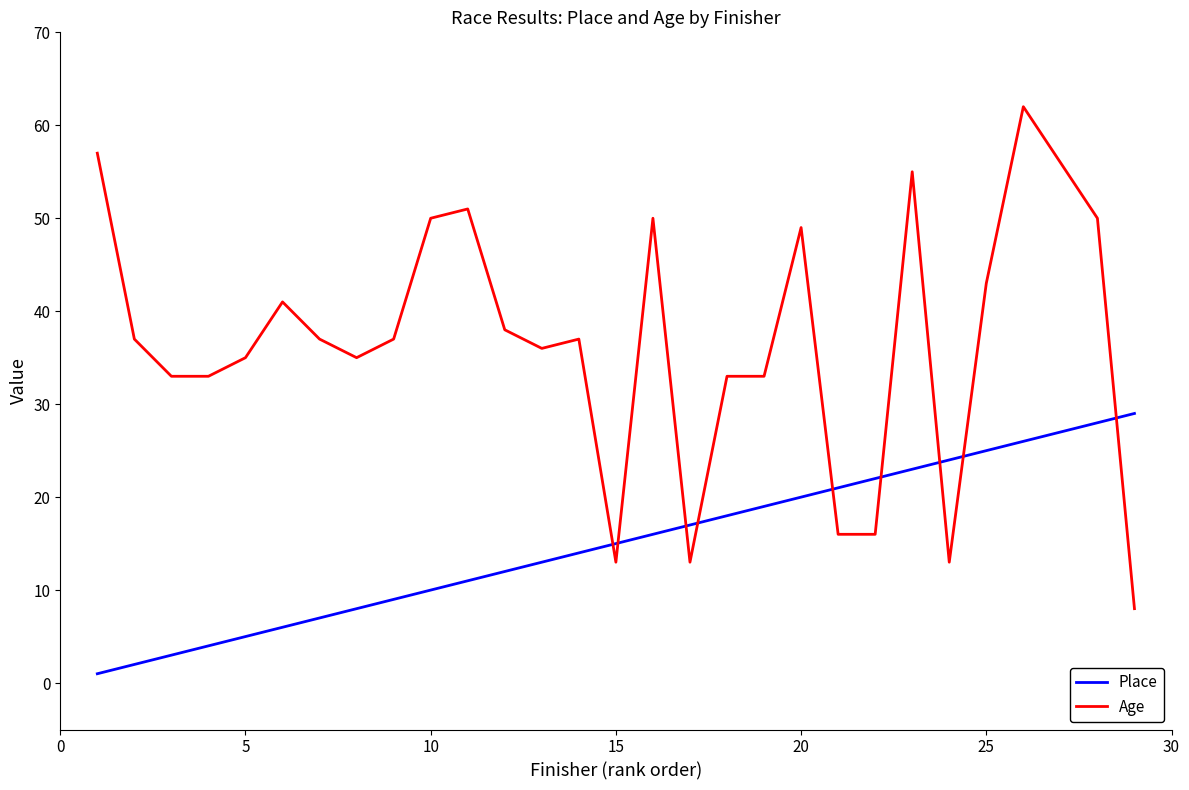

True or false: Age has more than 2 points higher than both neighbors.

True